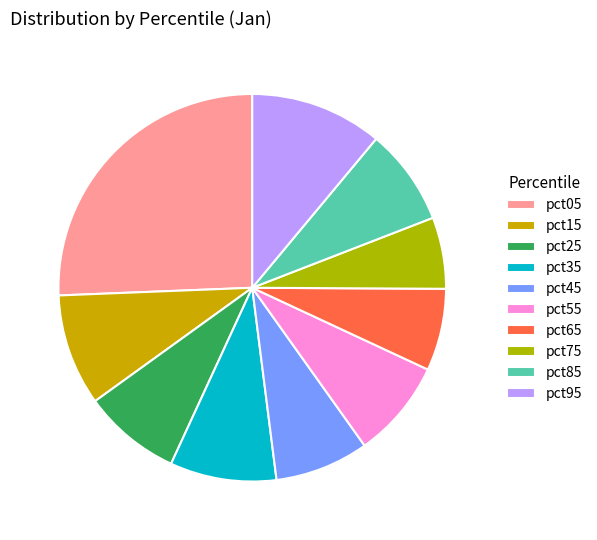

Is pct85 the majority of the pie?

No